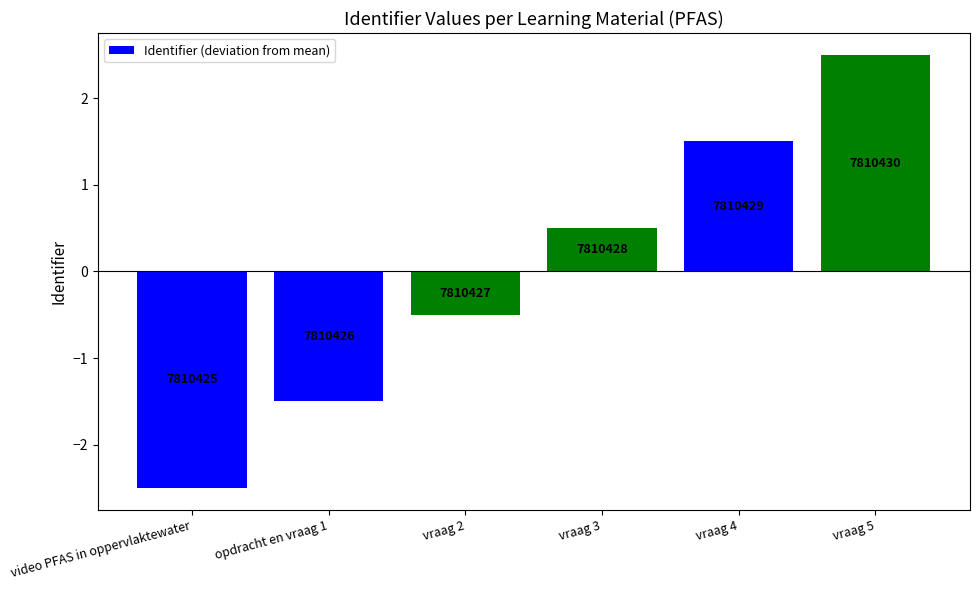

Reading left to right, transcribe all the data shown in this chart.

video PFAS in oppervlaktewater=-2.5	opdracht en vraag 1=-1.5	vraag 2=-0.5	vraag 3=0.5	vraag 4=1.5	vraag 5=2.5